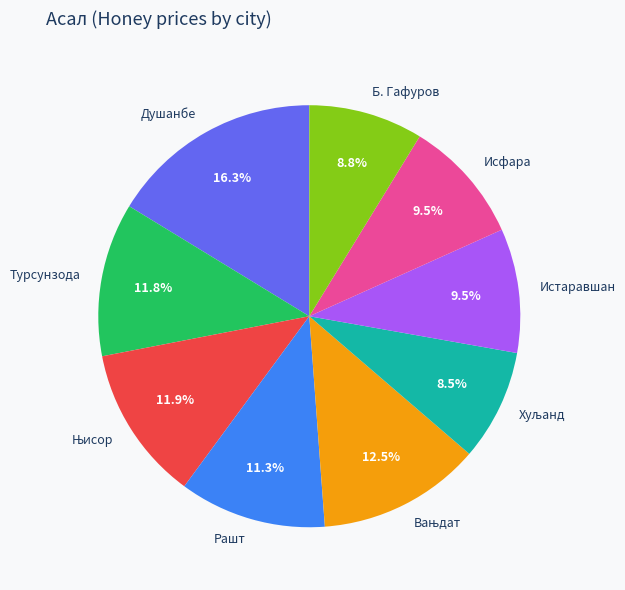

To the nearest percent, what portion does Душанбе represent?

16%